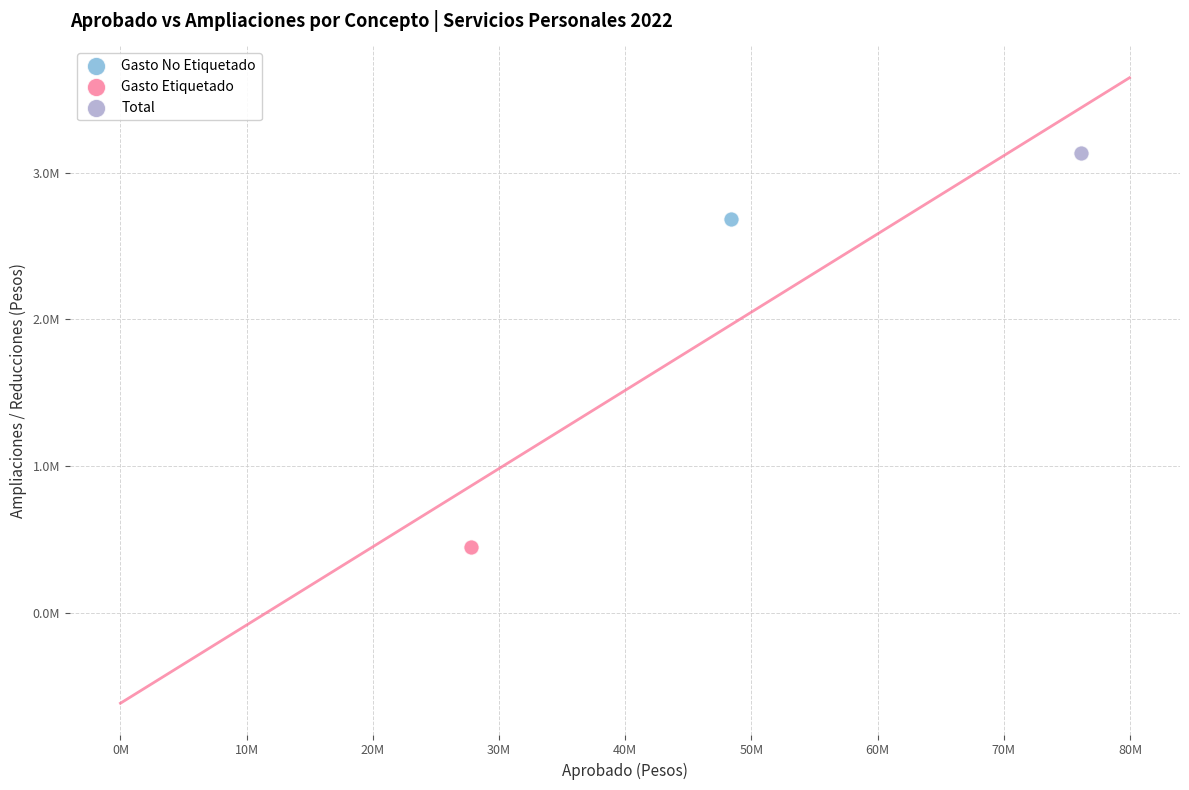

What are all the series names shown in the legend?

Gasto No Etiquetado, Gasto Etiquetado, Total